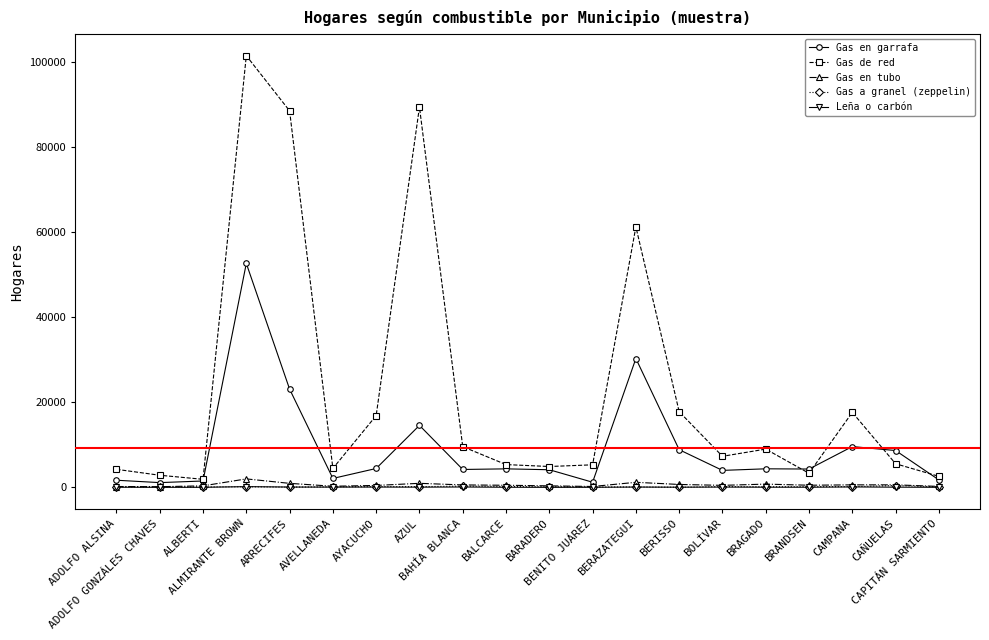

True or false: Gas en tubo has more than 2 interior local peaks.

True